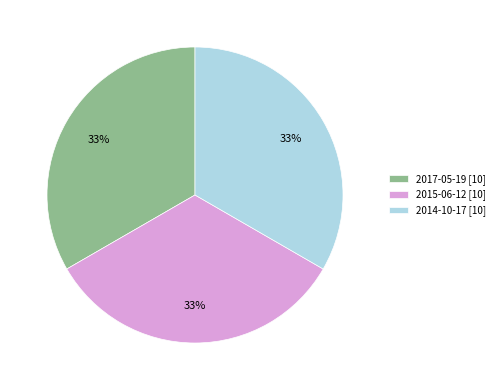

Is there a majority slice in this chart?

No